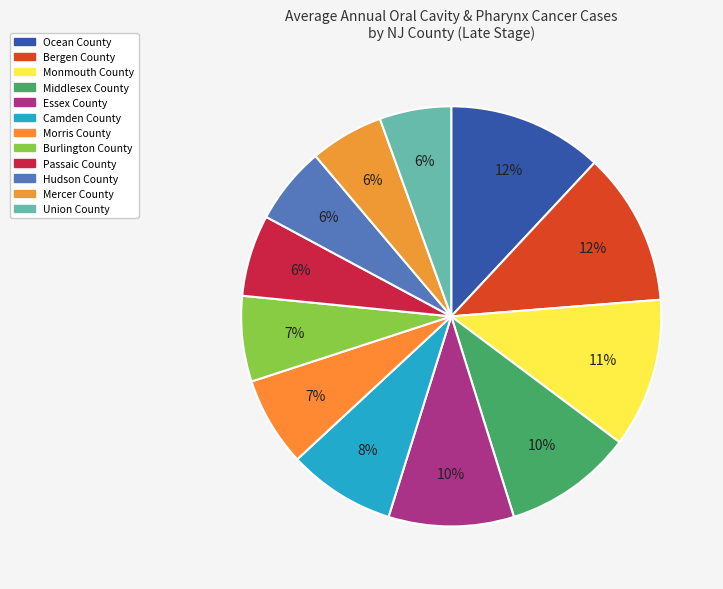

Which has a higher value, Burlington County or Camden County?

Camden County